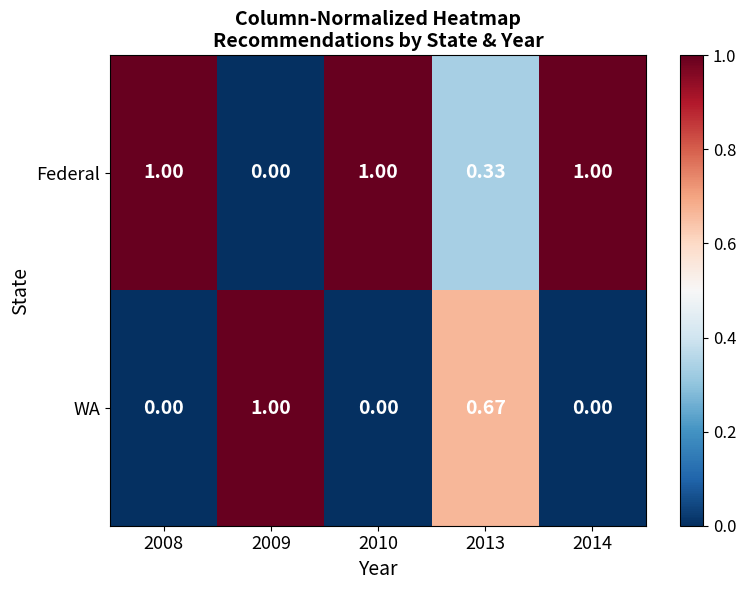

List the series in order of their overall mean, highest first.

Federal, WA